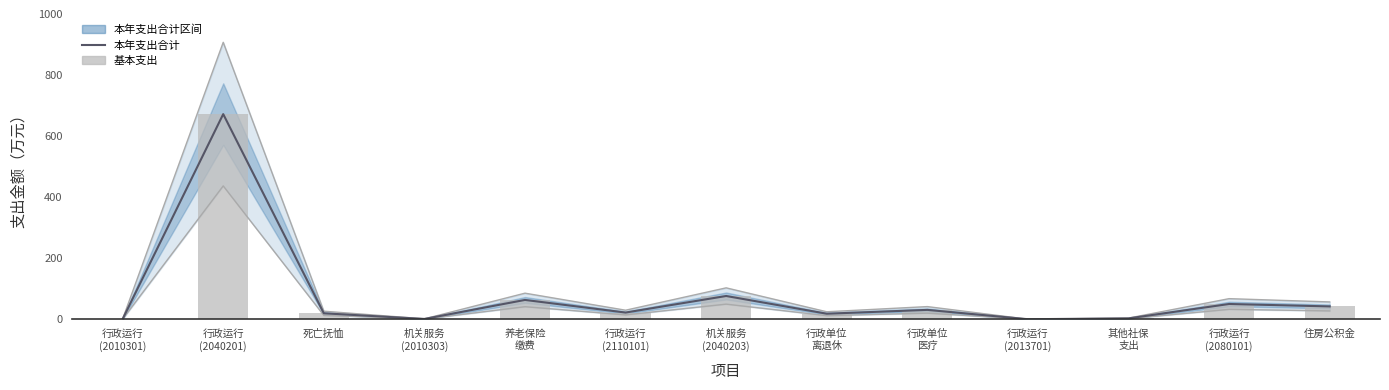

How many groups of bars are there?

13